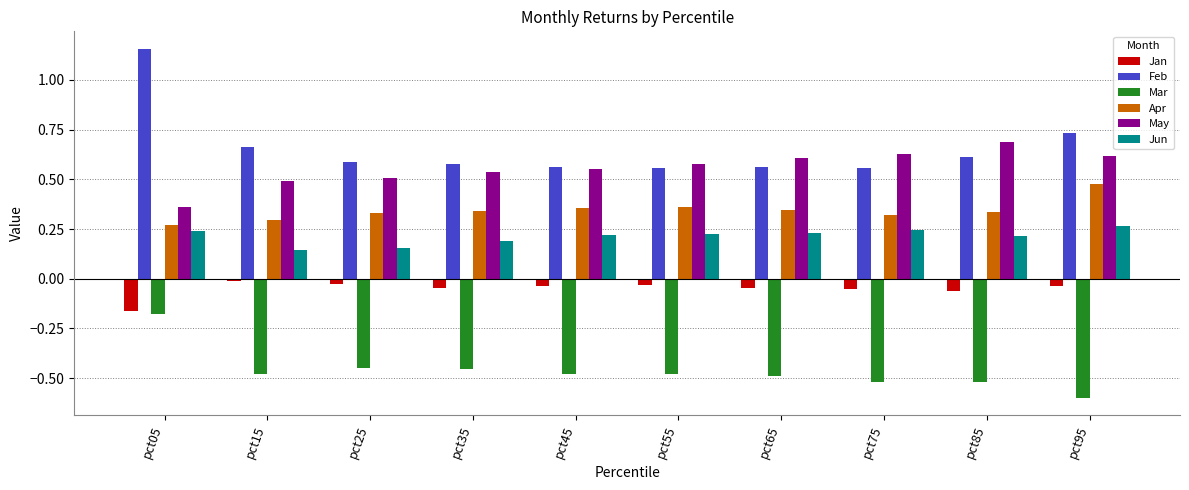

Is the value of Jan at pct95 greater than the value of Mar at pct05?

Yes